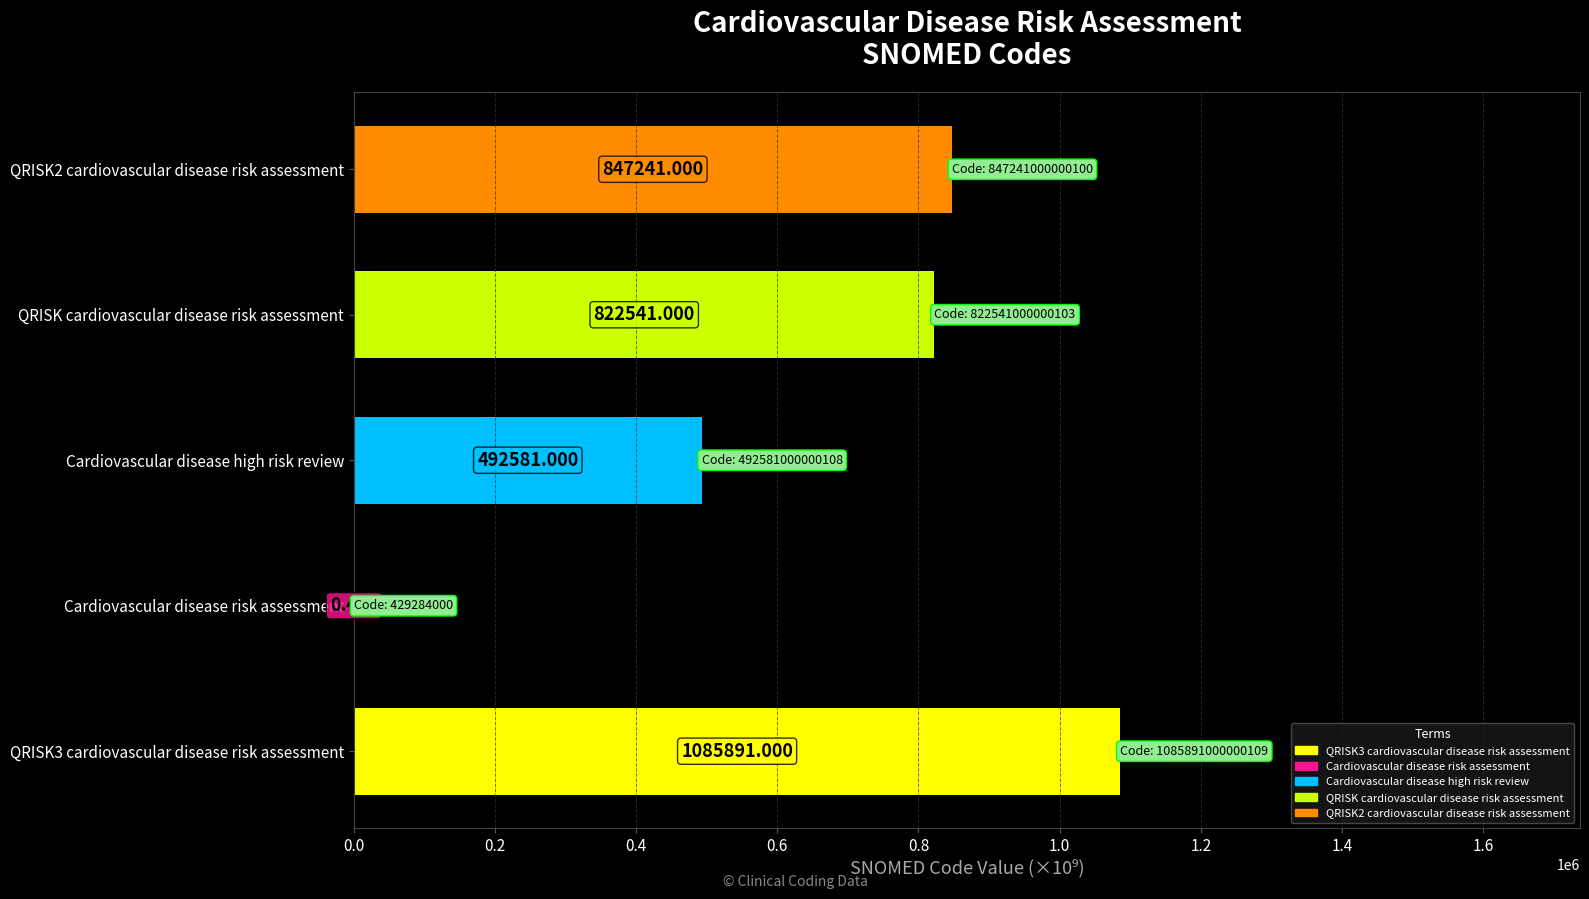

At which label is the value closest to 542945?

Cardiovascular disease high risk review